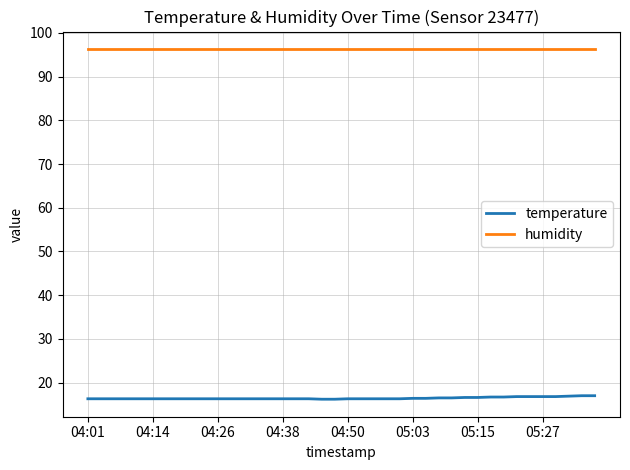

Rank the series by their maximum value, from lowest to highest.

temperature, humidity